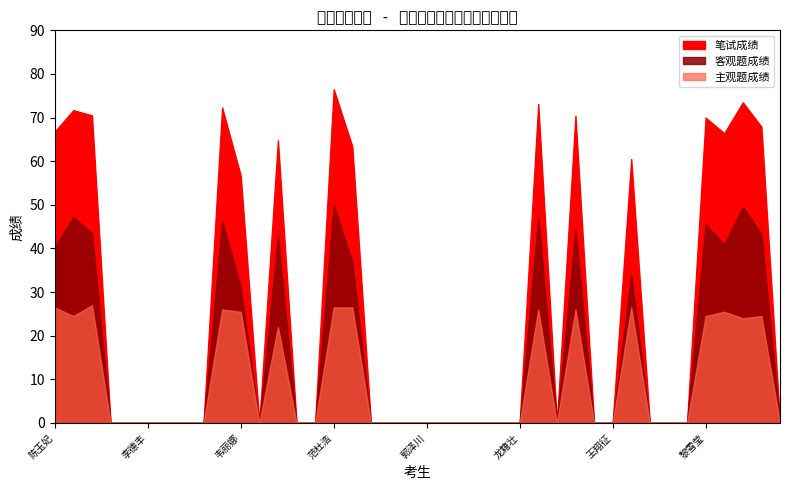

In 笔试成绩, how many points are lower than both neighbors (excluding endpoints)?

3